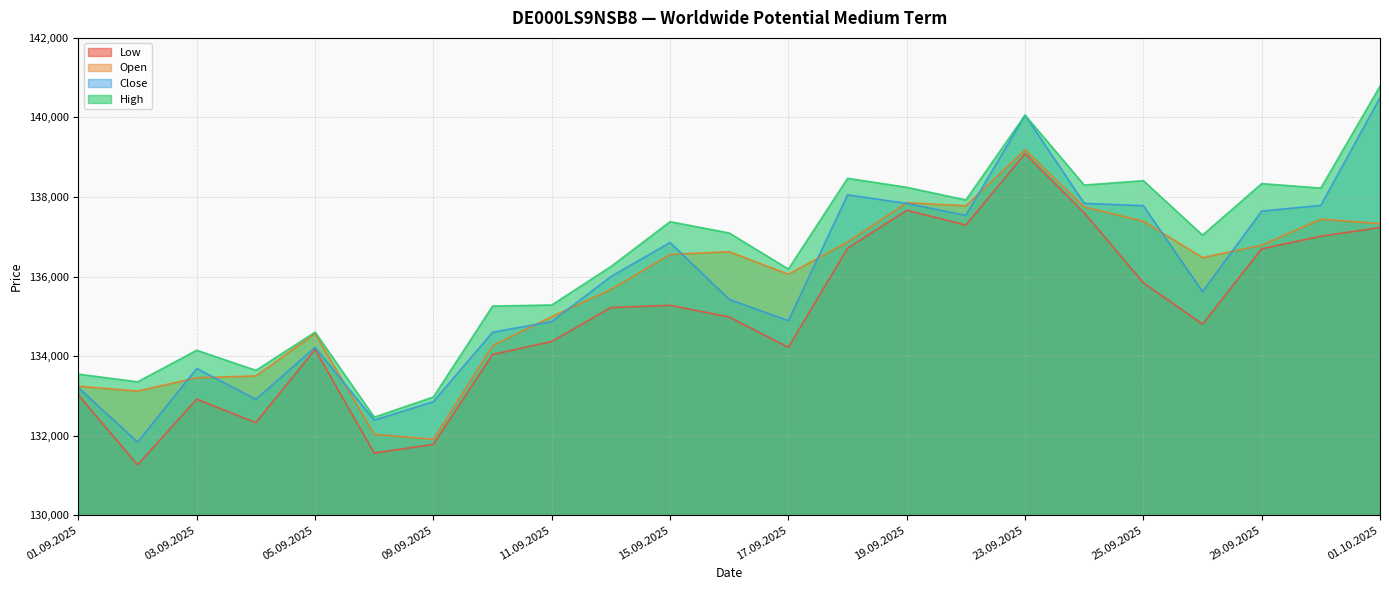

In Open, how many points are lower than both neighbors (excluding endpoints)?

5